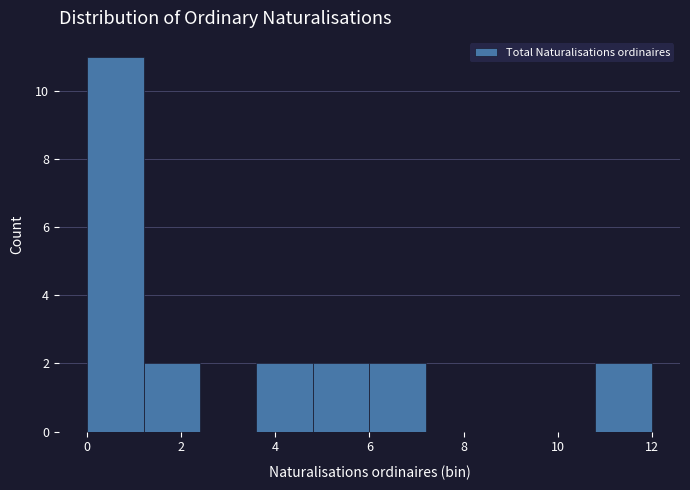

What is the height of the bar covering 10.8 to 12.0 on the x-axis? The values are not printed on the chart, so give them approximately, as read against the axis.

2